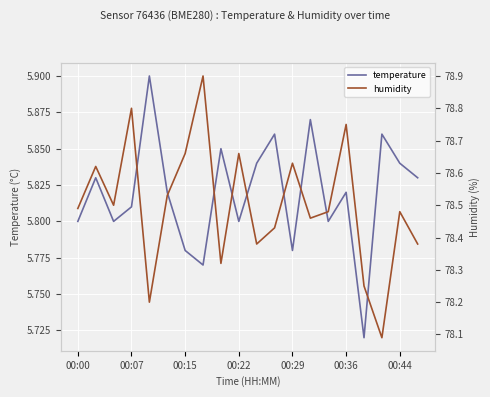

True or false: temperature and humidity intersect in this chart.

False